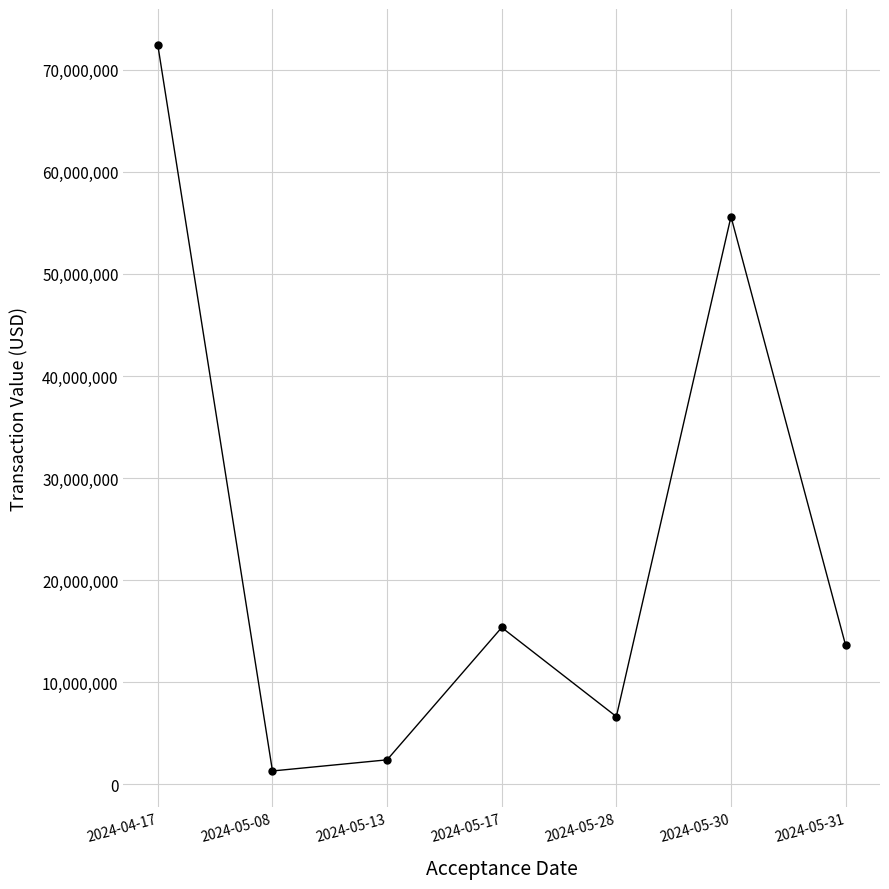

Where is the first local minimum?

2024-05-08